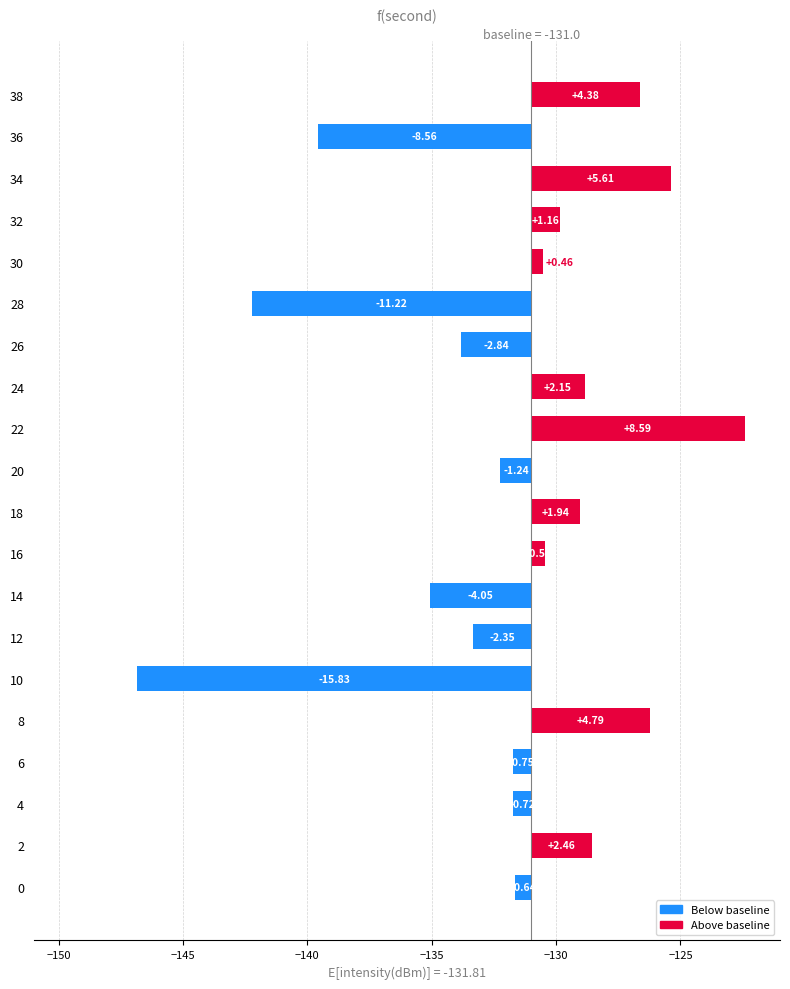

What is the average value?

-0.8